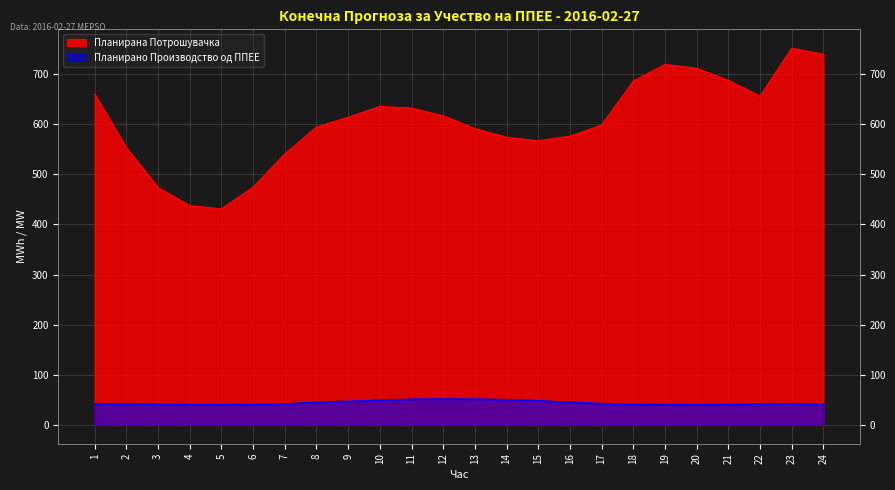

Where is Планирано Производство од ППЕЕ nearest to the value 45?

16